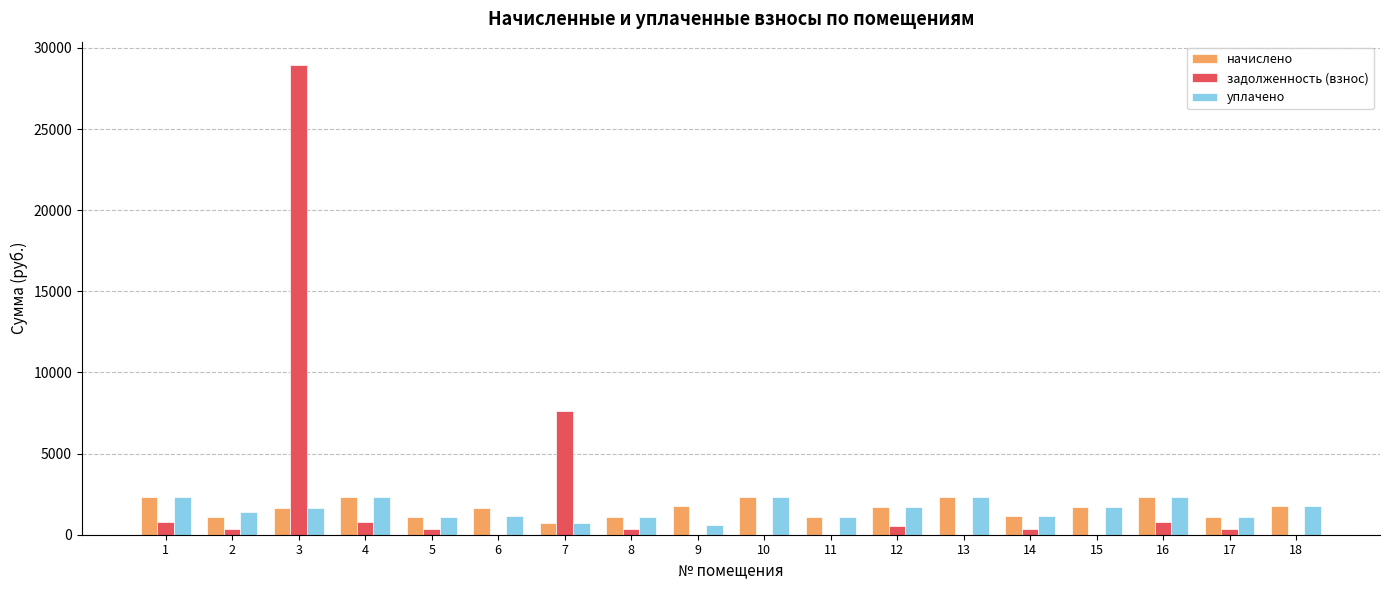

What is the total value across all series at 11?

2131.1